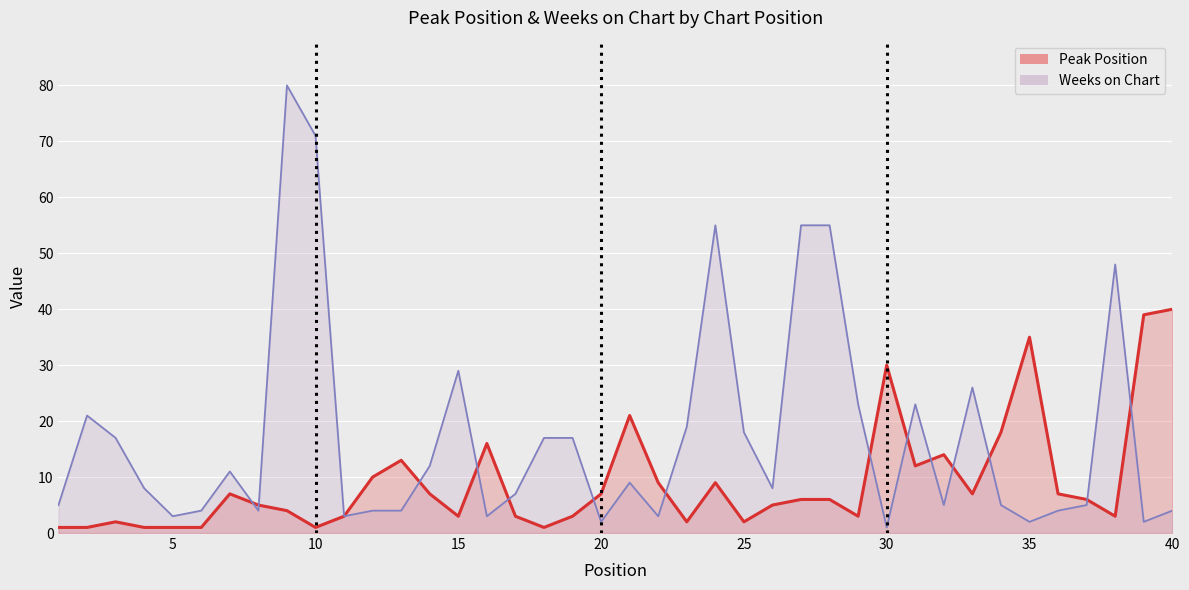

How many interior local valleys does the Weeks on Chart series have?

11